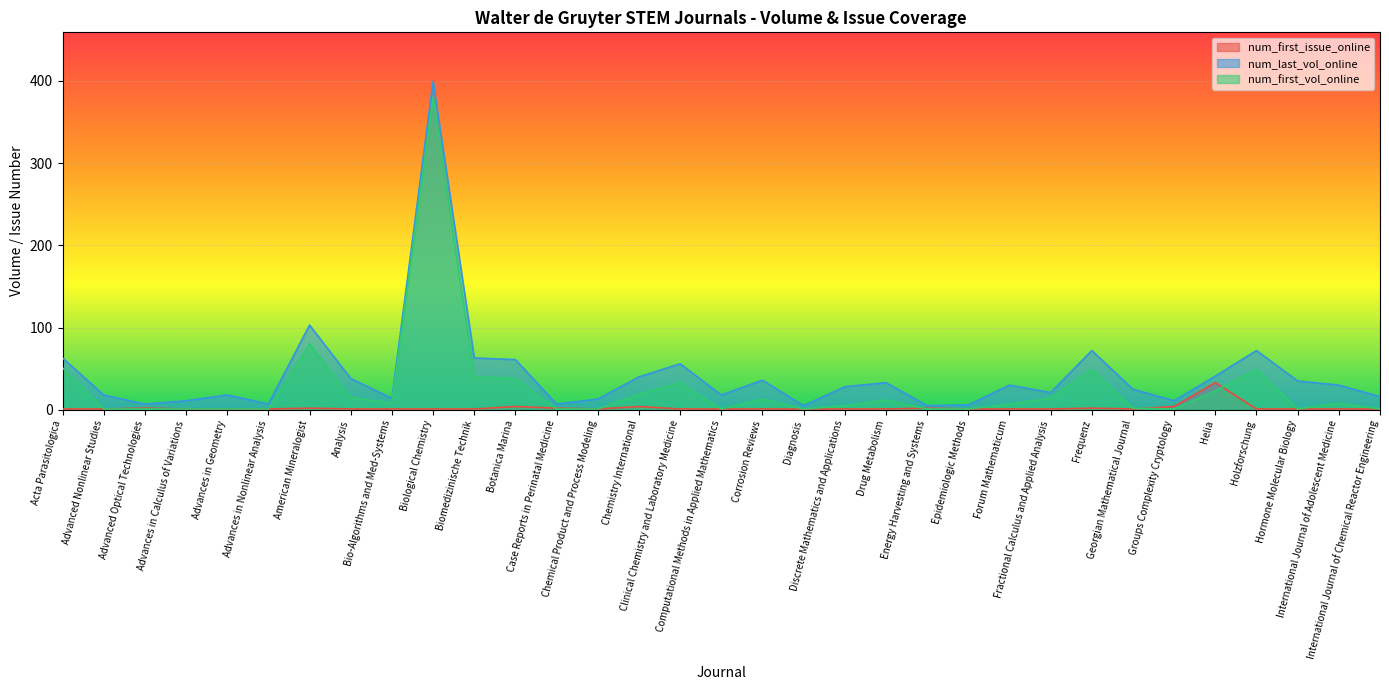

Where is num_last_vol_online nearest to the value 202?

American Mineralogist